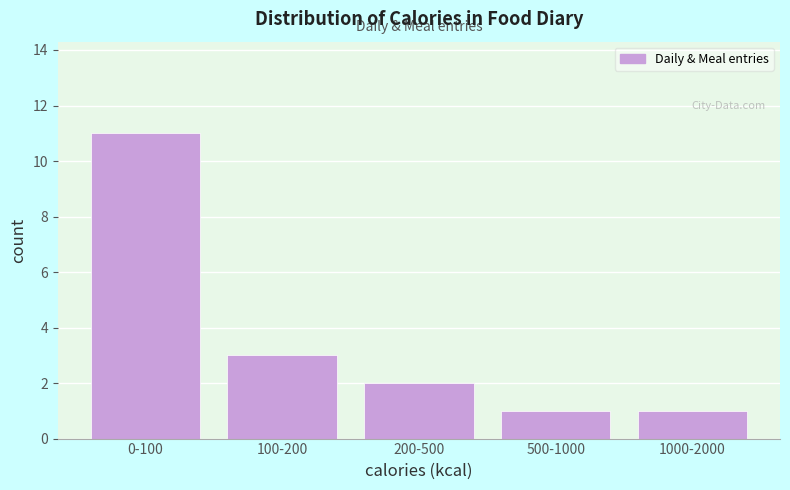

Reading right to left, transcribe all the data shown in this chart.

1000-2000=1	500-1000=1	200-500=2	100-200=3	0-100=11